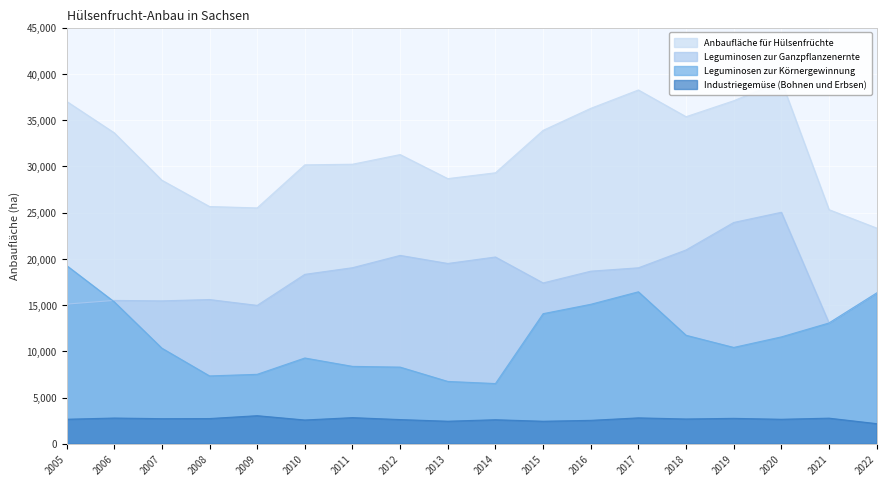

How many lines are shown in the chart?

4